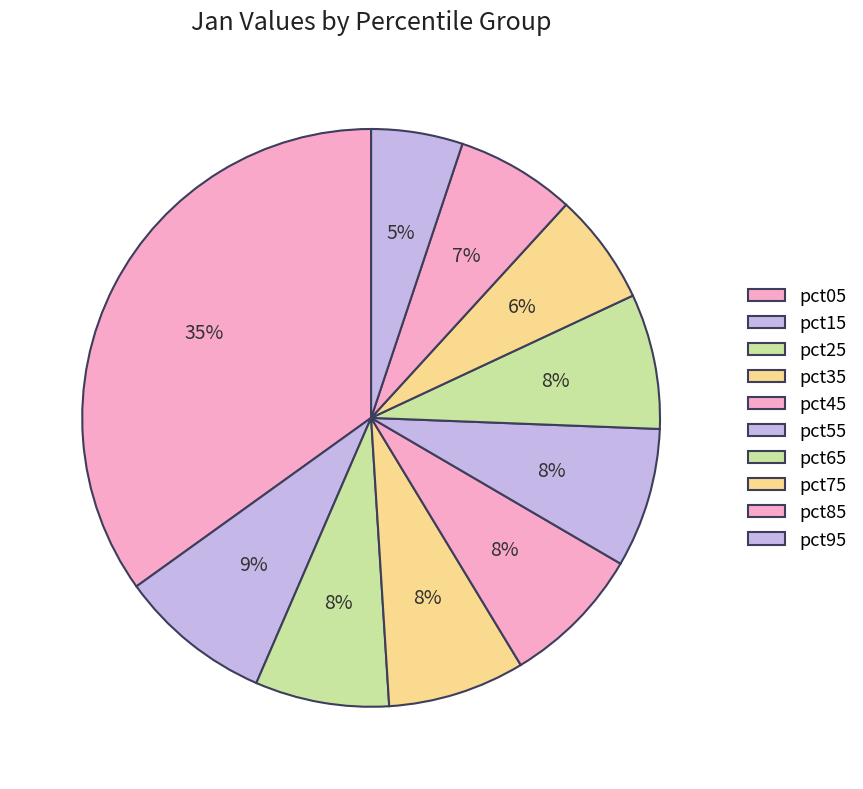

Count the number of slices in the pie.

10